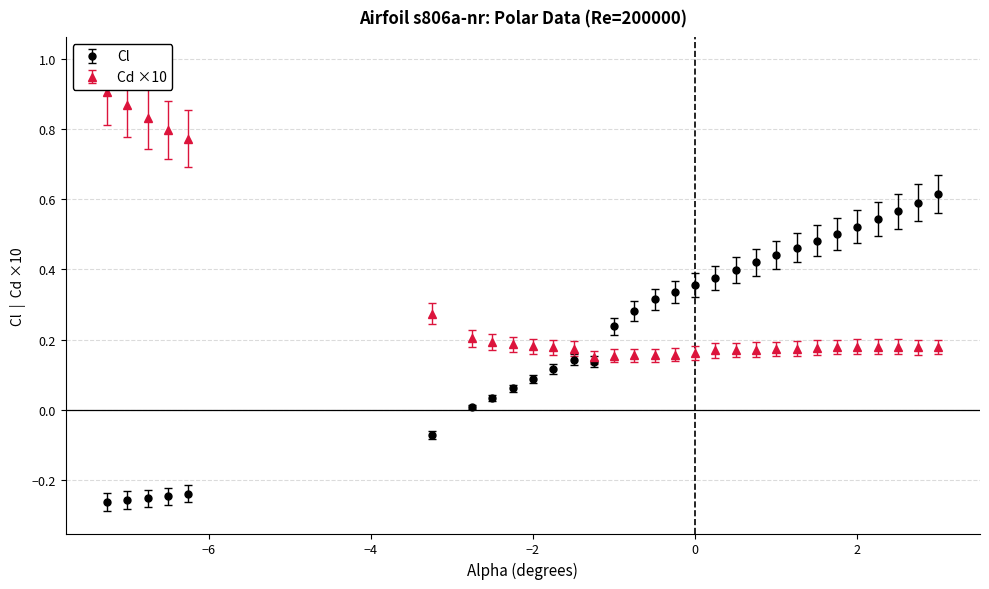

Which series has the largest range (max minus min)?

Cl